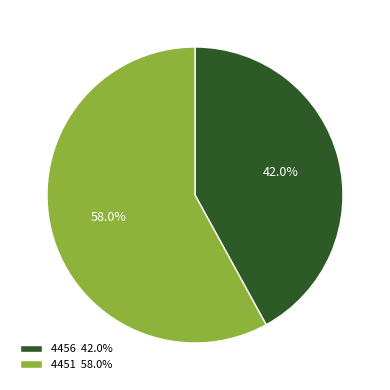

What is the largest slice in the pie chart?

4451